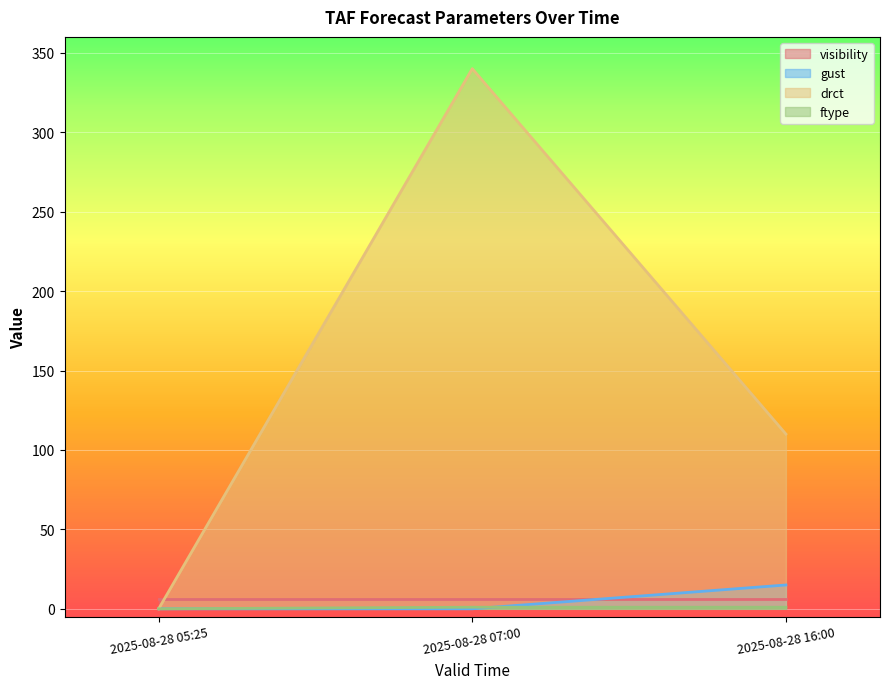

Which category has the highest value across all series?

2025-08-28 07:00